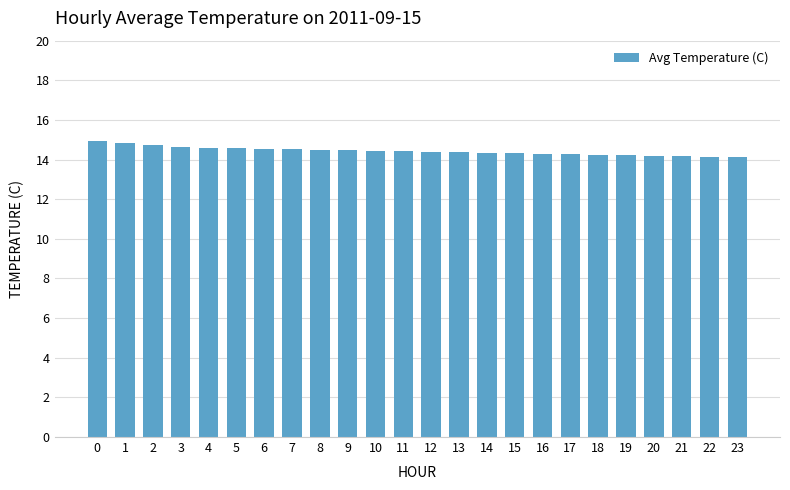

What is the smallest value displayed?

14.1